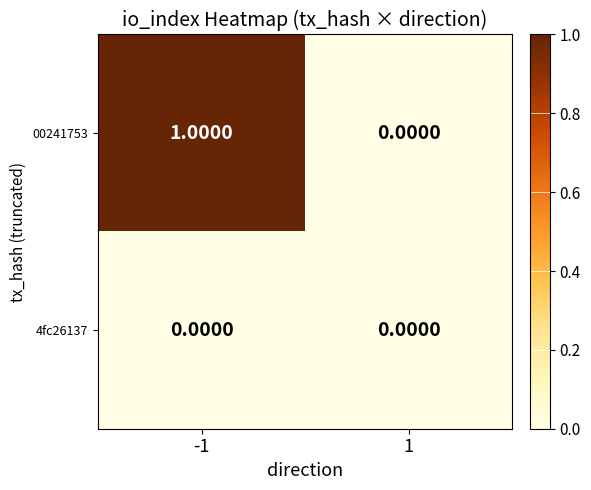

Which series has the largest total across all categories?

00241753